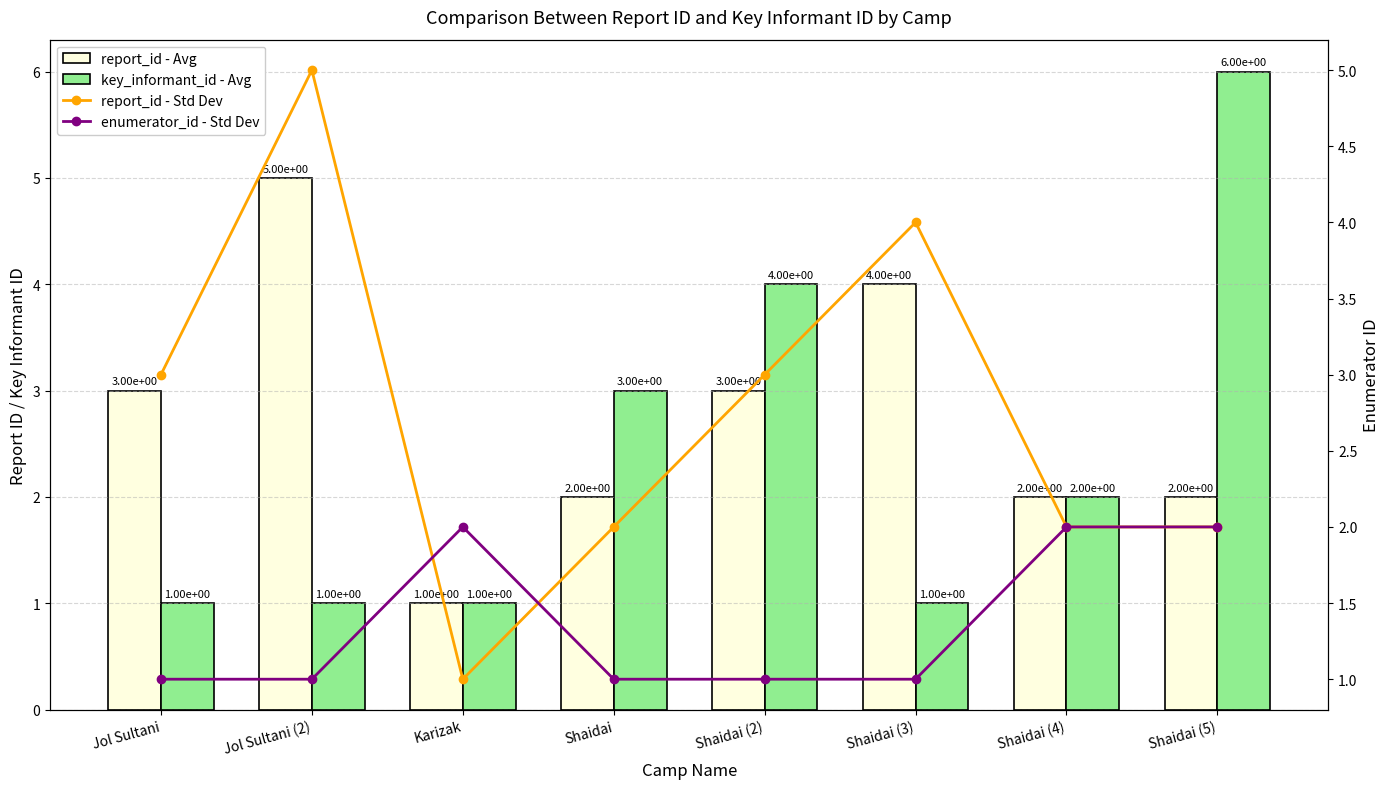

At Shaidai (4), list the series in order from largest to smallest.

report_id - Avg, key_informant_id - Avg, report_id - Std Dev, enumerator_id - Std Dev